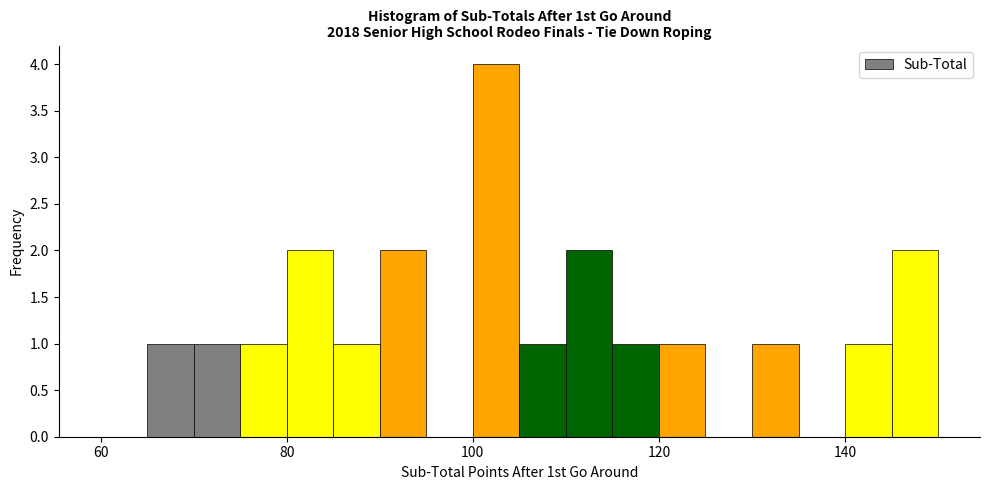

Around what value on the x-axis is the tallest bar? Give the approximate position of its centre, as read against the axis.

102